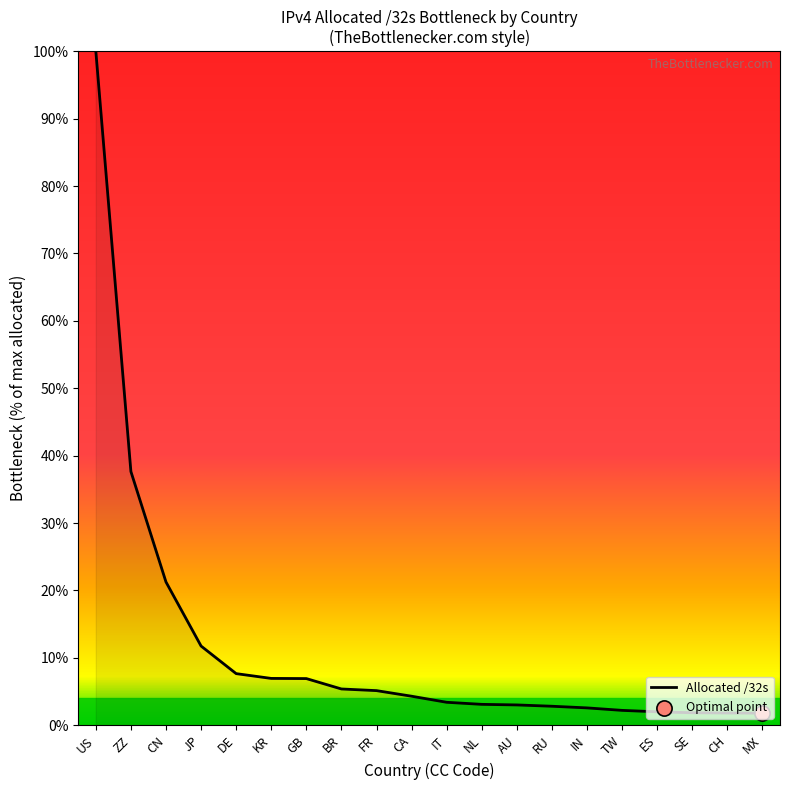

What is the change in value from CN to RU?

-18.4